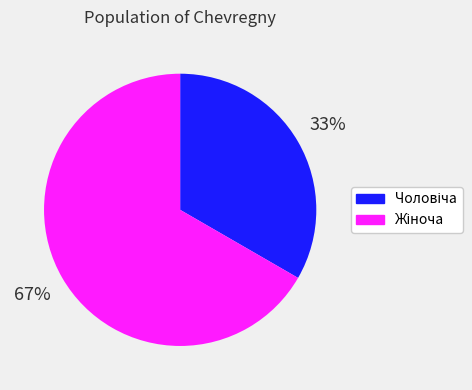

Is there any slice that represents more than half of the pie?

Yes